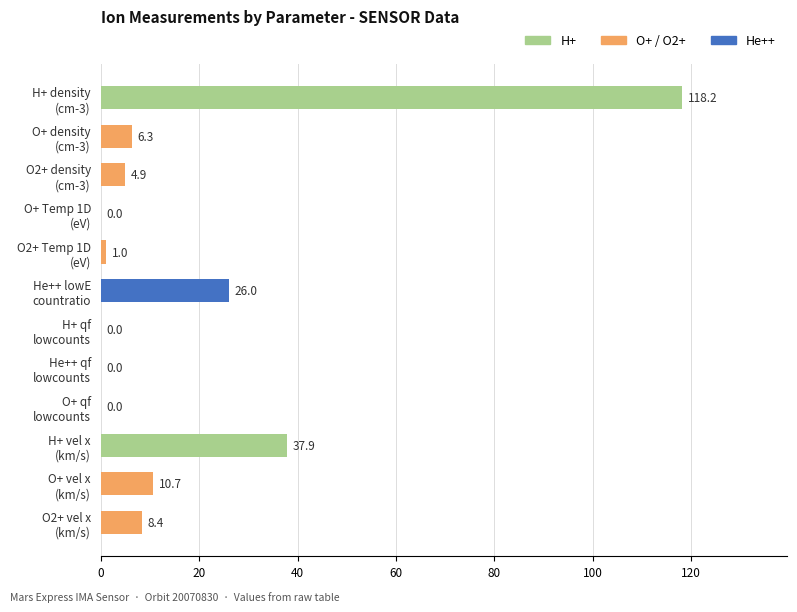

What is the maximum value shown in the chart?

118.2